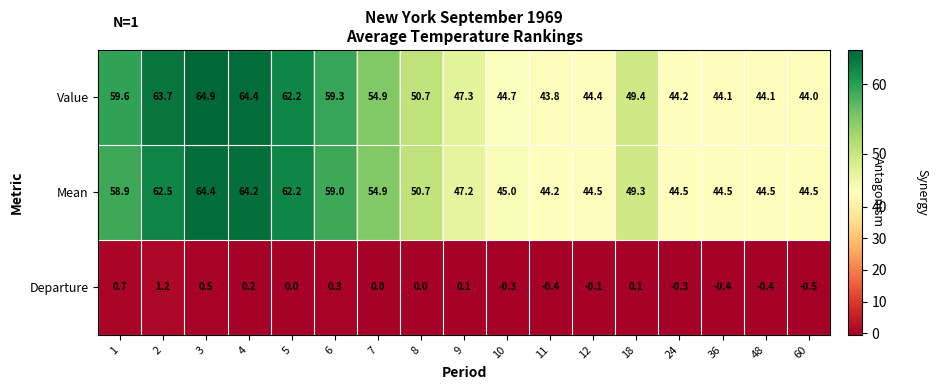

How many data points does each series have?

17